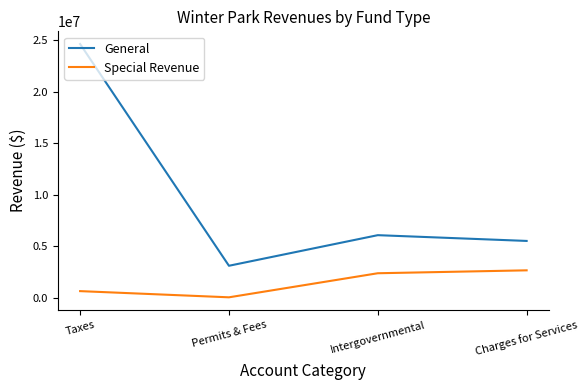

Which series has the largest total across all categories?

General